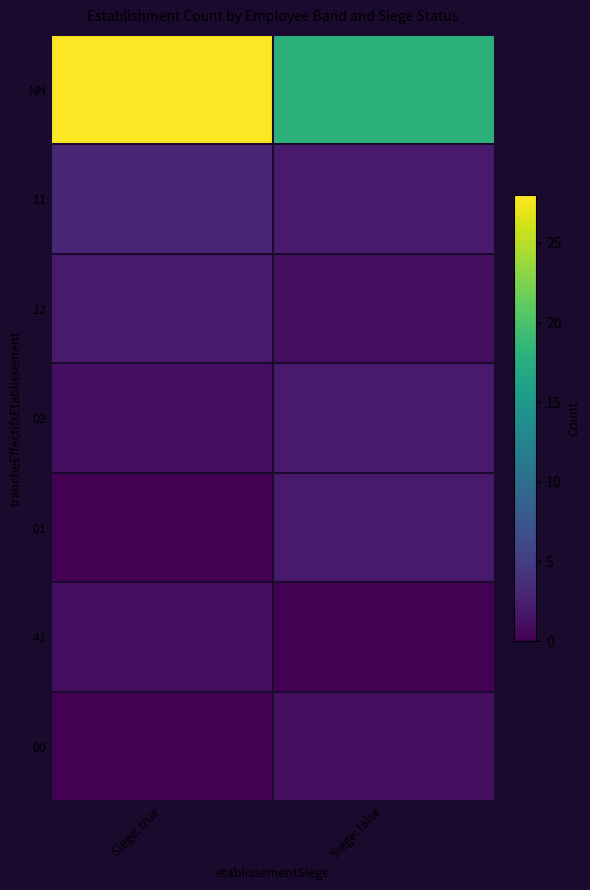

Reading left to right, list all the values displayed in this chart.

NN: Siege: true=28	Siege: false=18
11: Siege: true=3	Siege: false=2
12: Siege: true=2	Siege: false=1
02: Siege: true=1	Siege: false=2
01: Siege: true=0	Siege: false=2
41: Siege: true=1	Siege: false=0
00: Siege: true=0	Siege: false=1